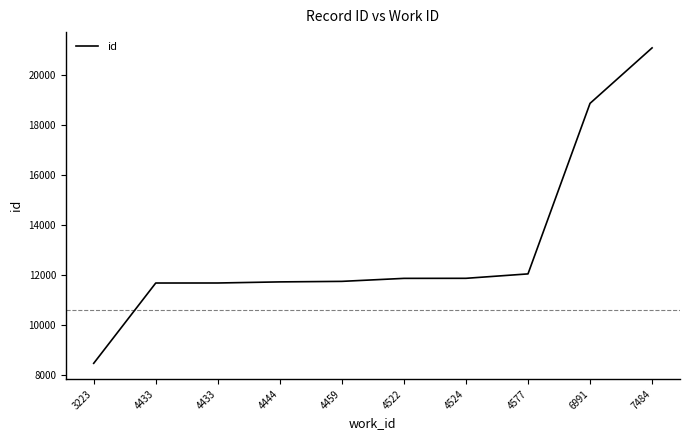

What is the difference between the second highest and second lowest values?

7186